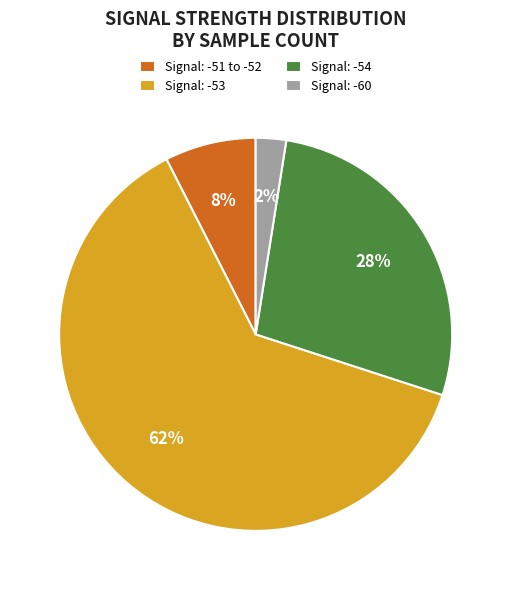

Which slice is the smallest?

Signal: -60